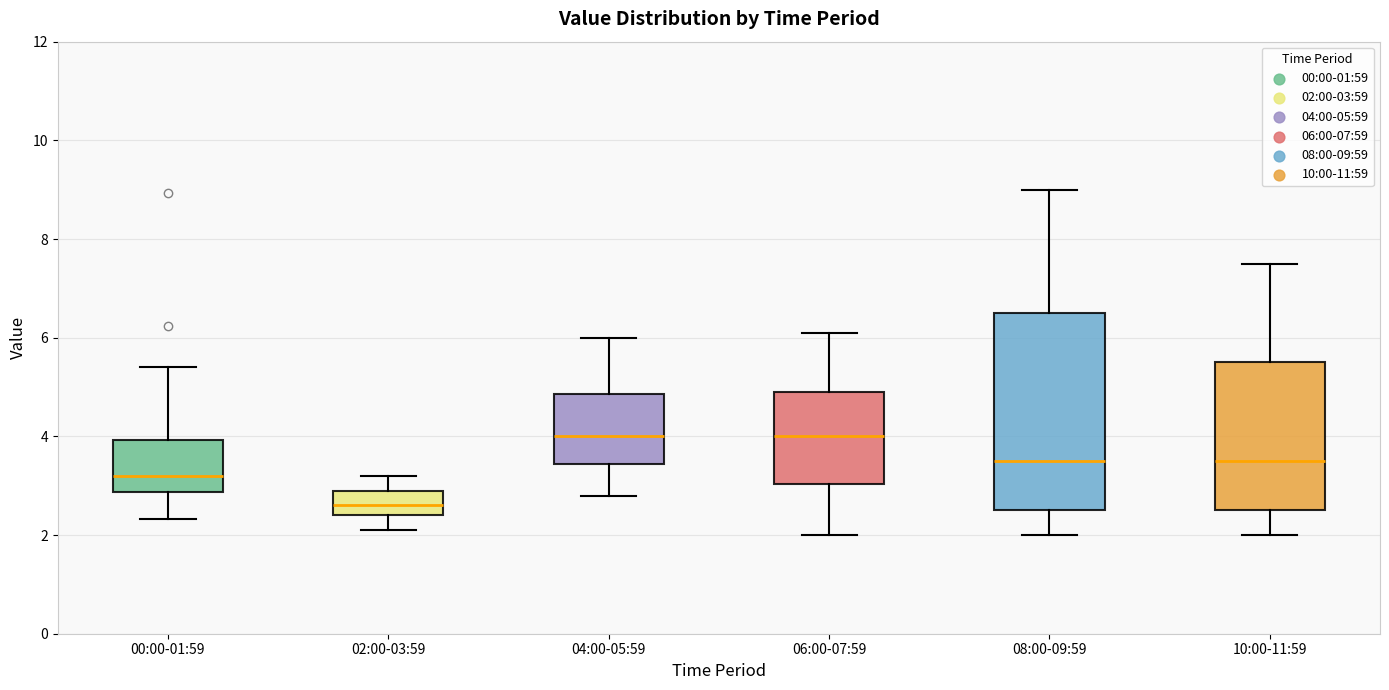

Reading left to right, transcribe this box plot: for each box, give where its median line is, the range the box spans, and where its two whiskers end, as read against the y-axis. The values are not printed on the chart, so give them approximately, as read against the axis.

00:00-01:59: median 3.2, box 2.8 to 4.0, whiskers 2.4 to 5.4
02:00-03:59: median 2.6, box 2.4 to 3.0, whiskers 2.2 to 3.2
04:00-05:59: median 4.0, box 3.4 to 4.8, whiskers 2.8 to 6.0
06:00-07:59: median 4.0, box 3.0 to 5.0, whiskers 2.0 to 6.2
08:00-09:59: median 3.6, box 2.6 to 6.6, whiskers 2.0 to 9.0
10:00-11:59: median 3.6, box 2.6 to 5.6, whiskers 2.0 to 7.6